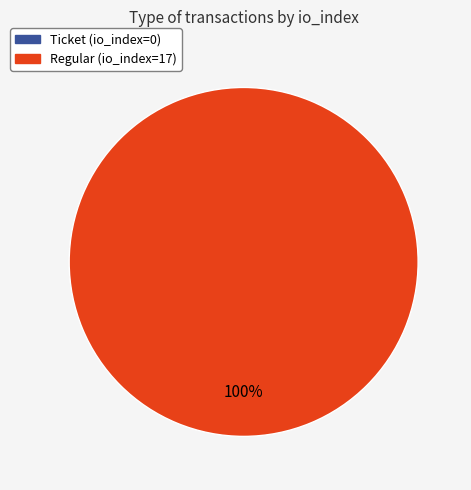

How many segments does this pie chart have?

2